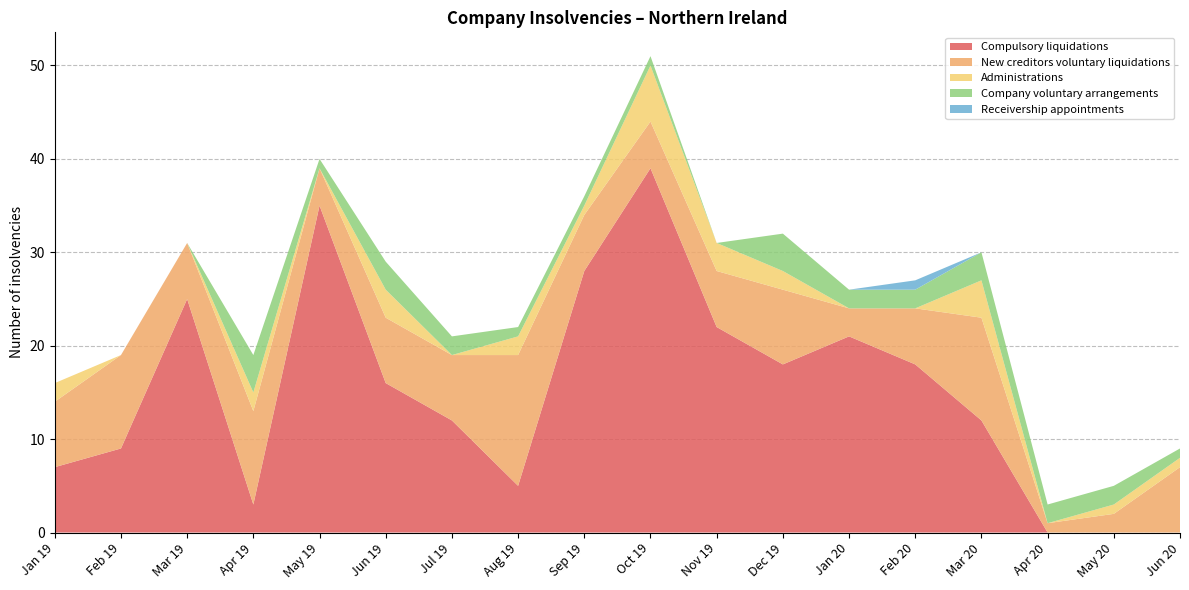

Reading left to right, extract all data points from this chart.

Compulsory liquidations: 7	9	25	3	35	16	12	5	28	39	22	18	21	18	12	0	0	0
New creditors voluntary liquidations: 7	10	6	10	4	7	7	14	6	5	6	8	3	6	11	1	2	7
Administrations: 2	0	0	2	0	3	0	2	1	6	3	2	0	0	4	0	1	1
Company voluntary arrangements: 0	0	0	4	1	3	2	1	1	1	0	4	2	2	3	2	2	1
Receivership appointments: 0	0	0	0	0	0	0	0	0	0	0	0	0	1	0	0	0	0